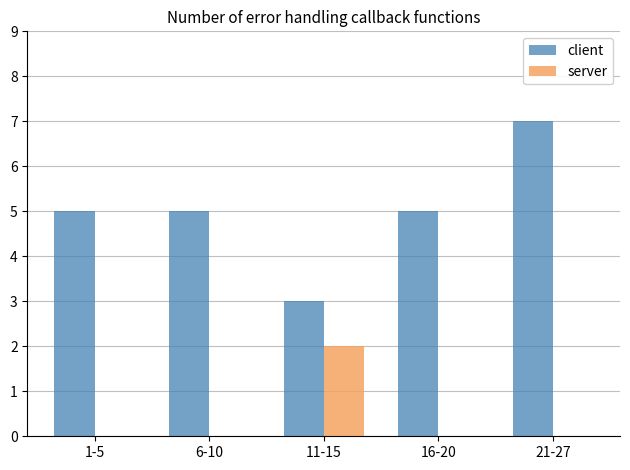

Which series has the largest total across all categories?

client